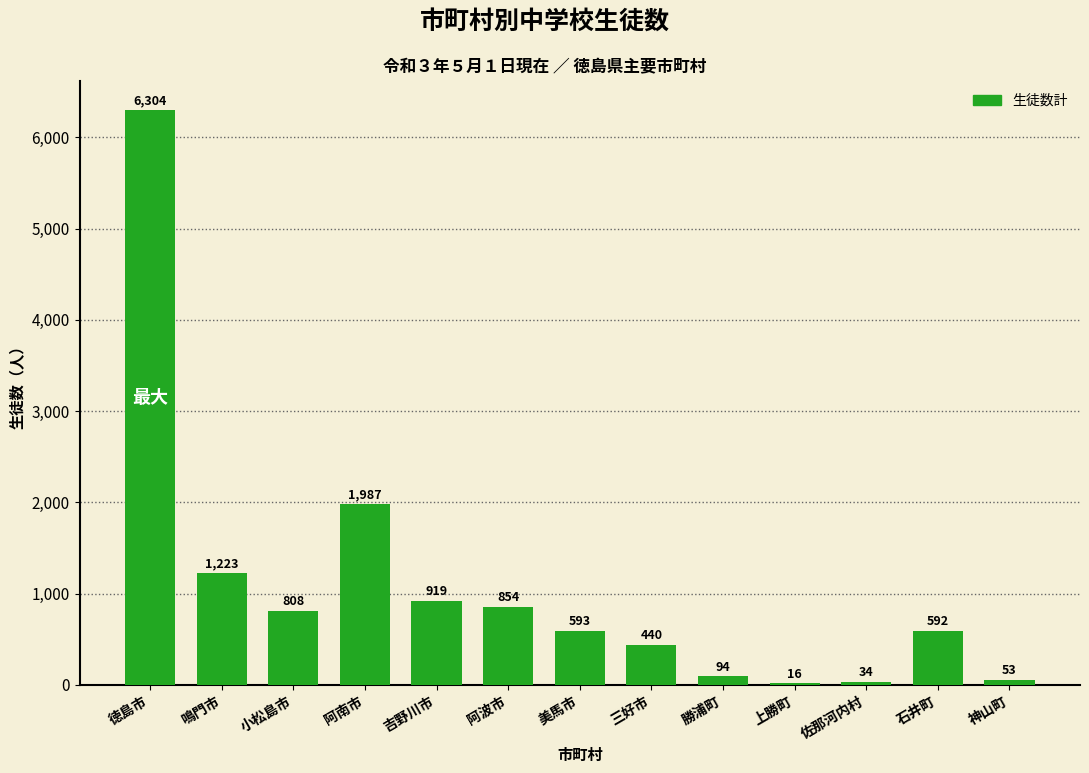

What is the sum of all values?

13917